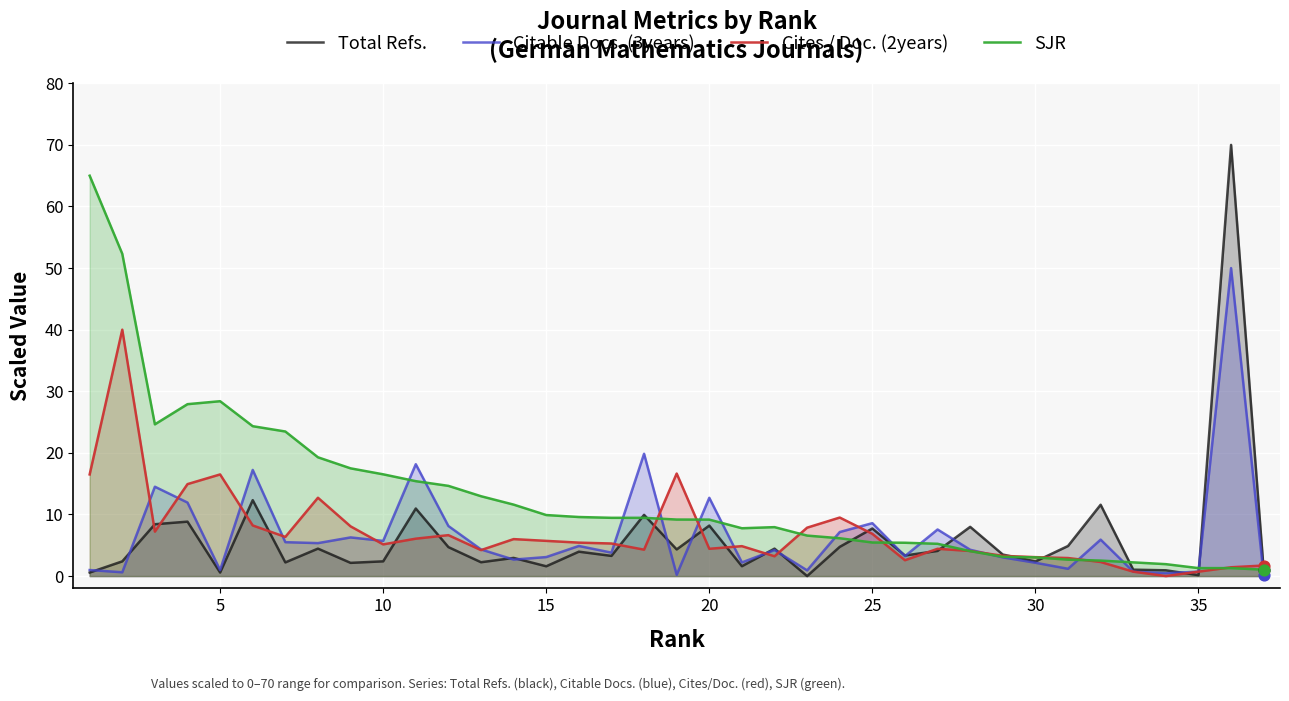

Which series contains the highest Y value?

Total Refs.